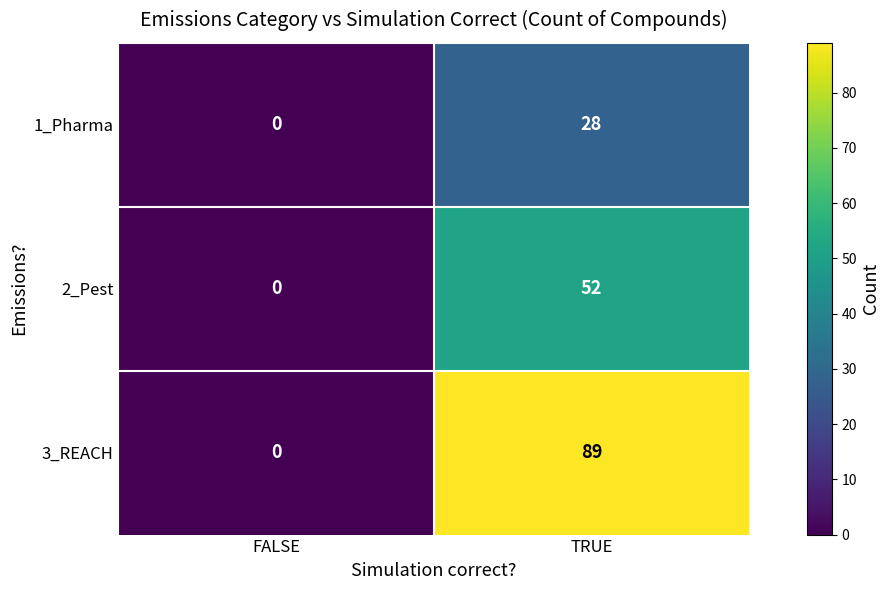

How many data points does each series have?

2